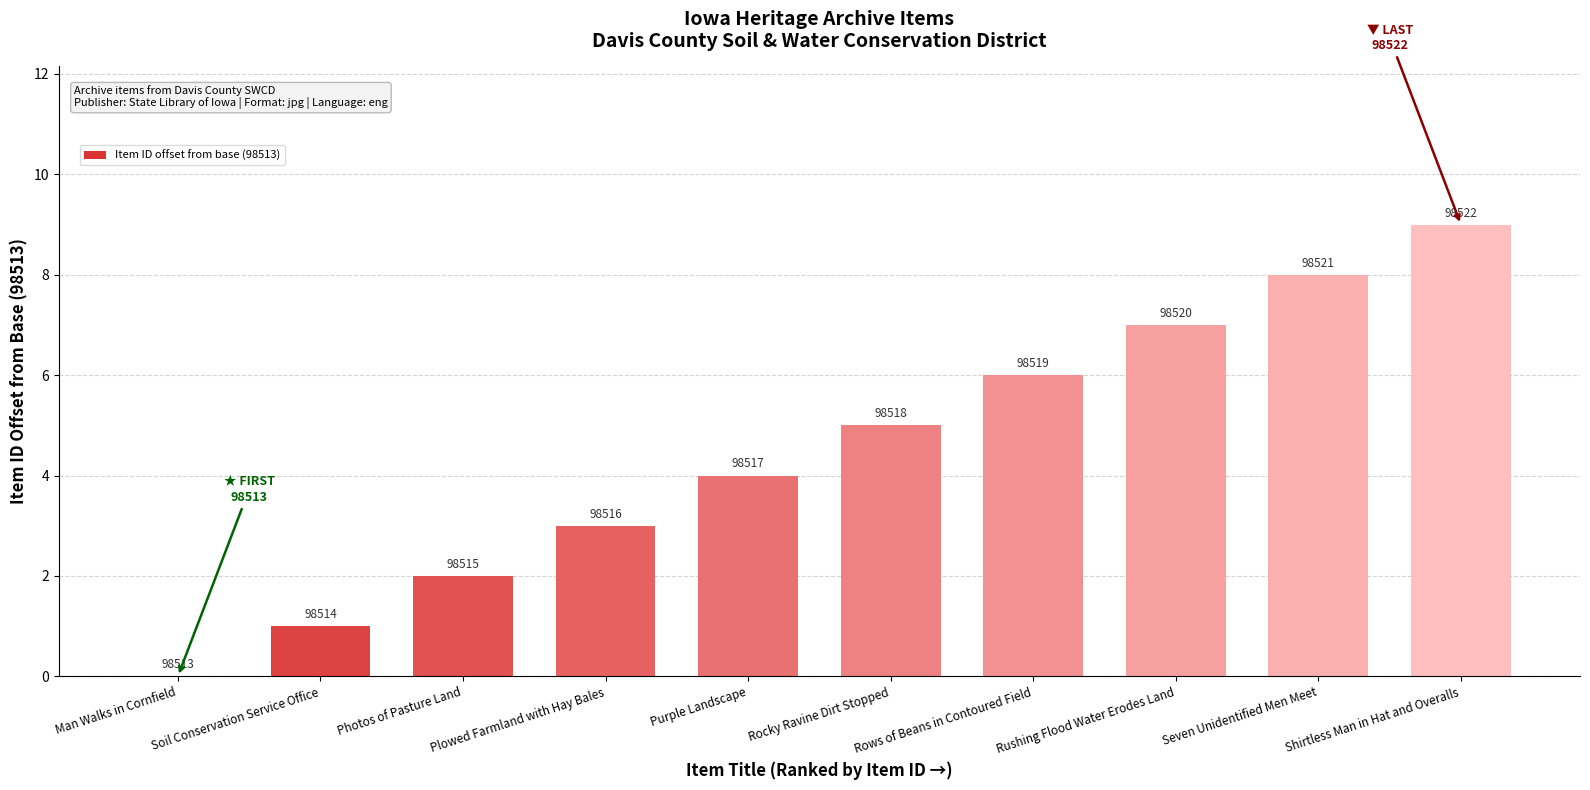

Does the chart contain stacked bars?

No